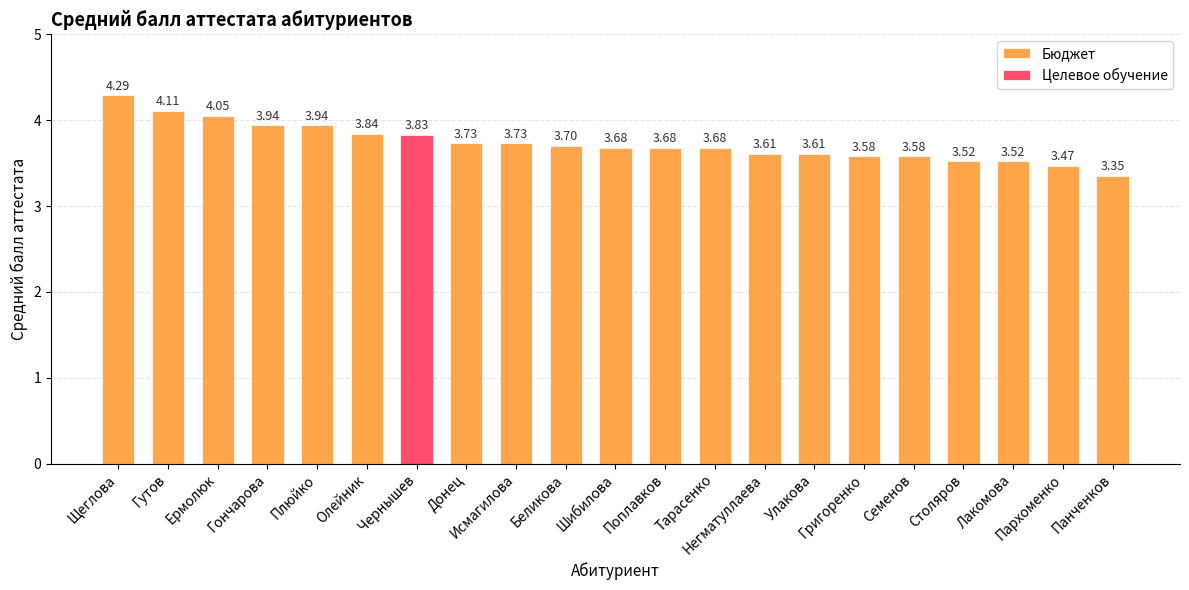

The value at Гончарова is 6.7. True or false?

False